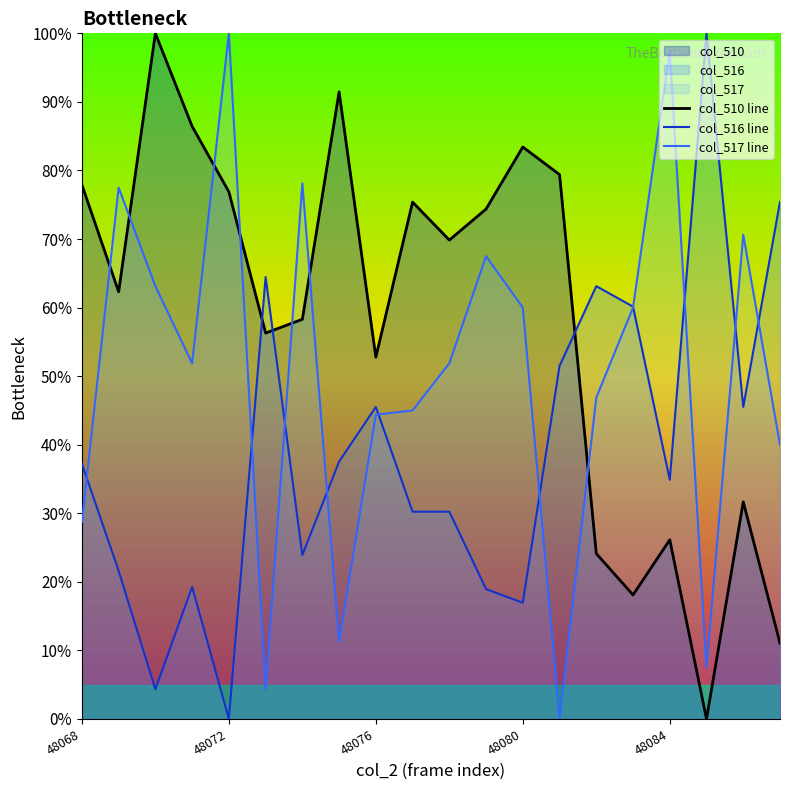

True or false: col_510 line and col_517 line cross at least once.

True